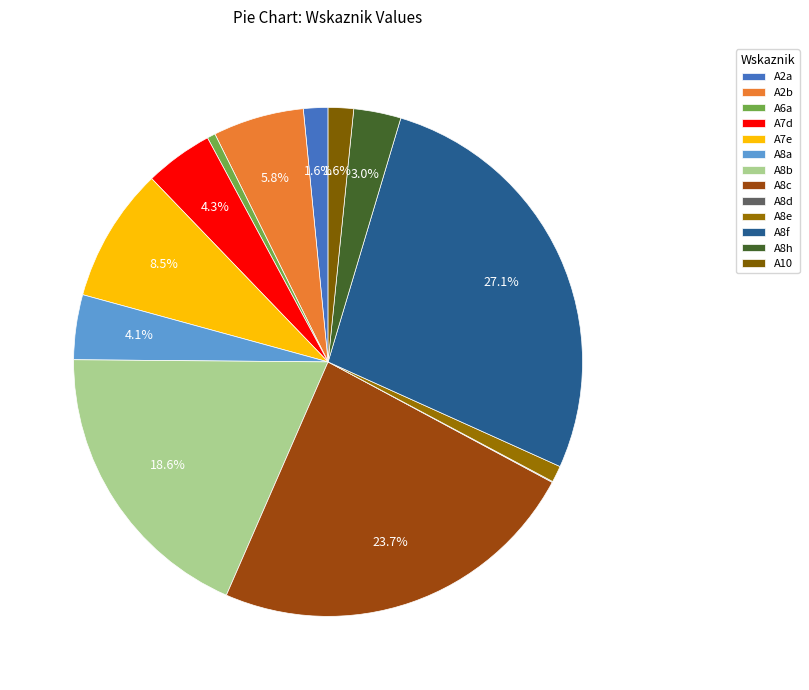

What percentage is the A2b slice, to the nearest percent?

6%